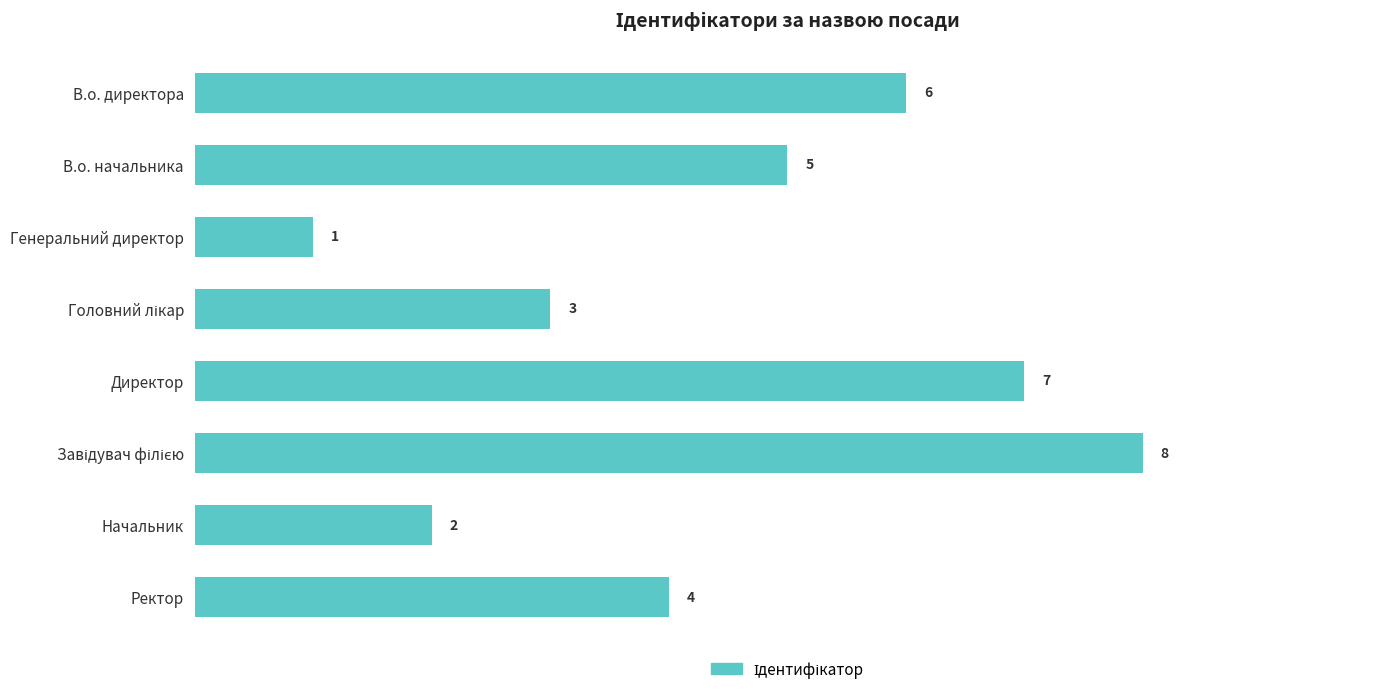

What is the minimum value shown in the chart?

1